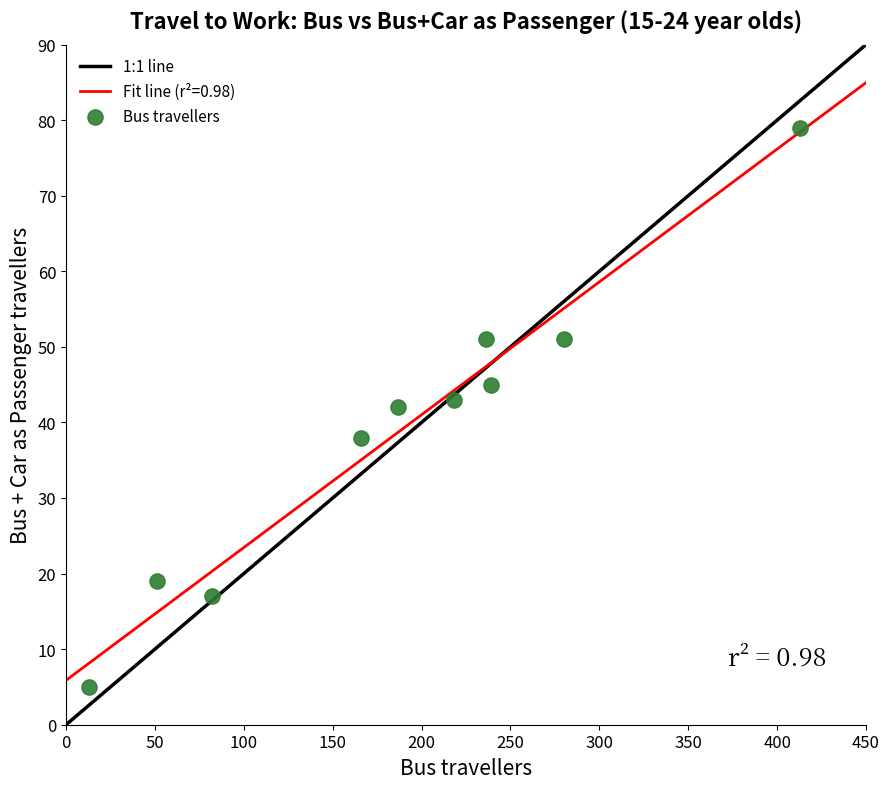

What is the average Y value?

39